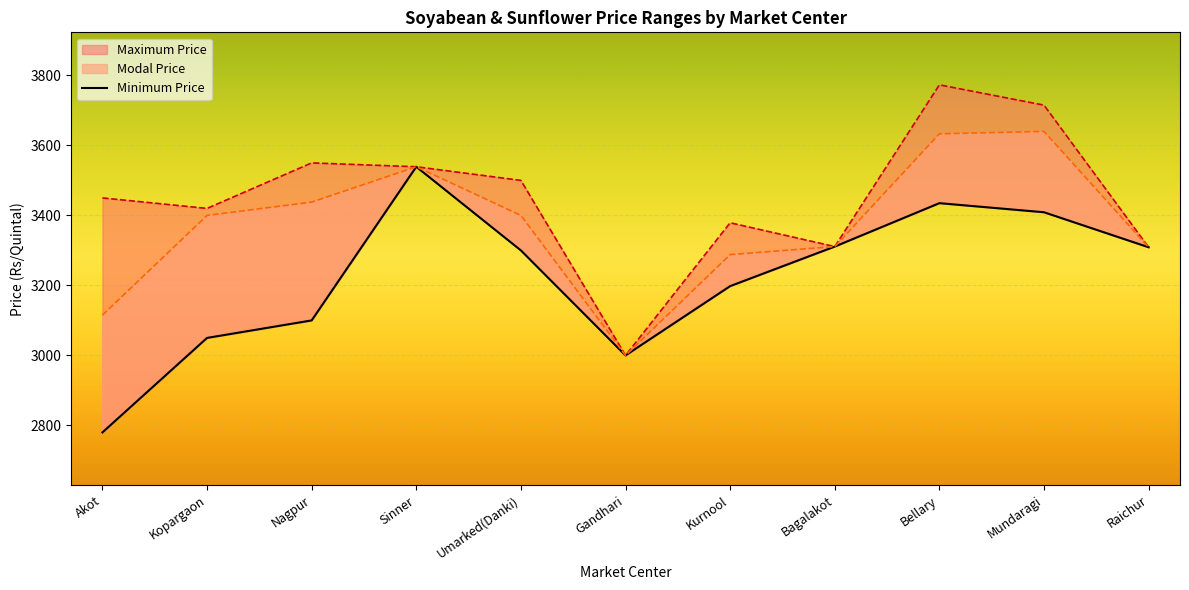

Where does the Minimum Price series first go above 3300?

Sinner